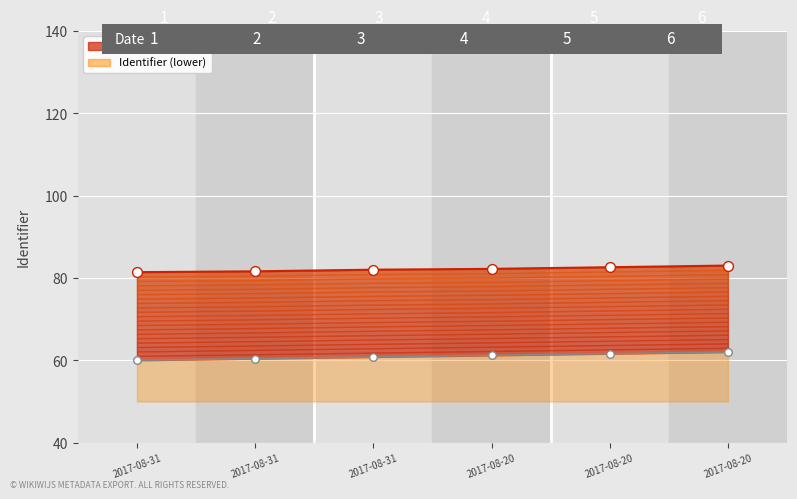

What is the change in value from 2017-08-20 to 2017-08-20?

+0.4